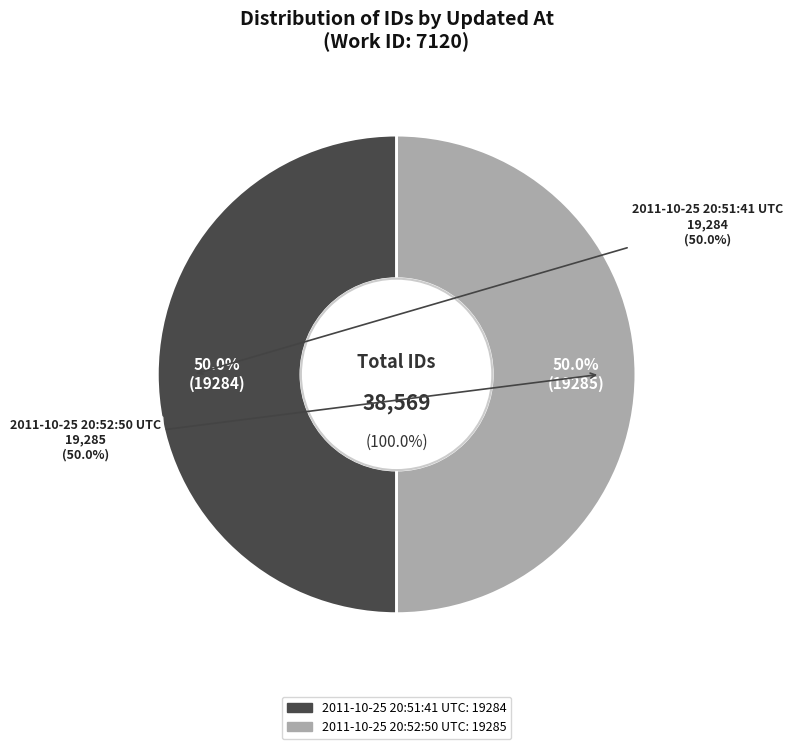

How many segments does this pie chart have?

2